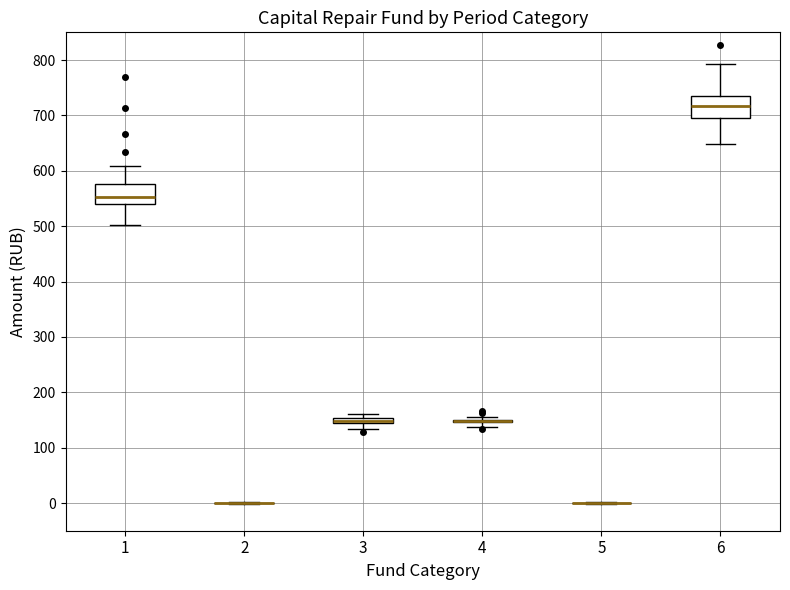

Where does the lower whisker of the box at x = 6 end on the y-axis? The values are not printed on the chart, so give them approximately, as read against the axis.

650